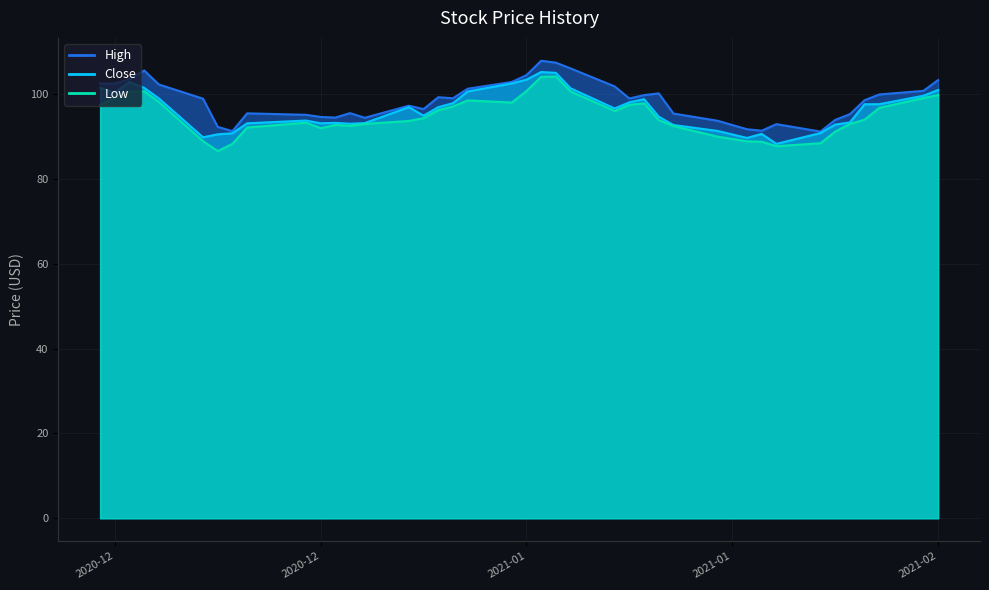

Which series has the widest spread of values?

Low